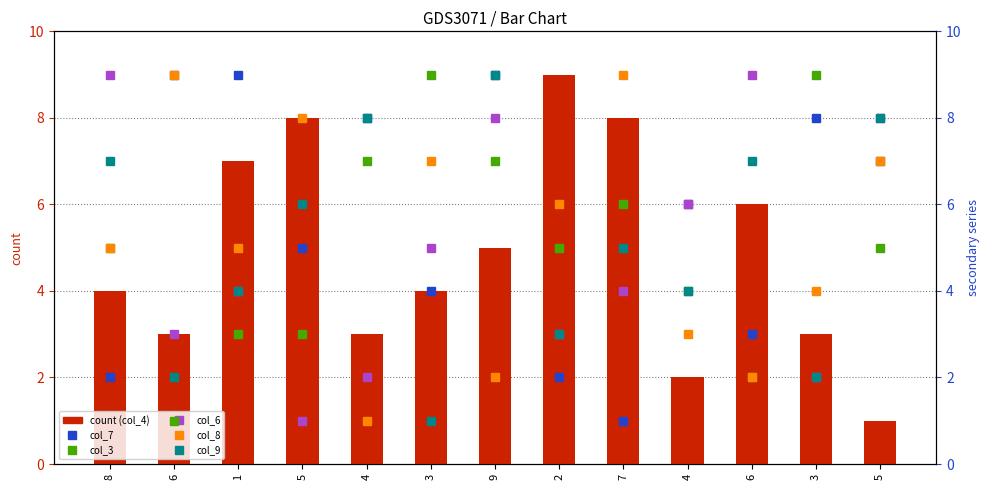

Does the chart contain stacked bars?

No